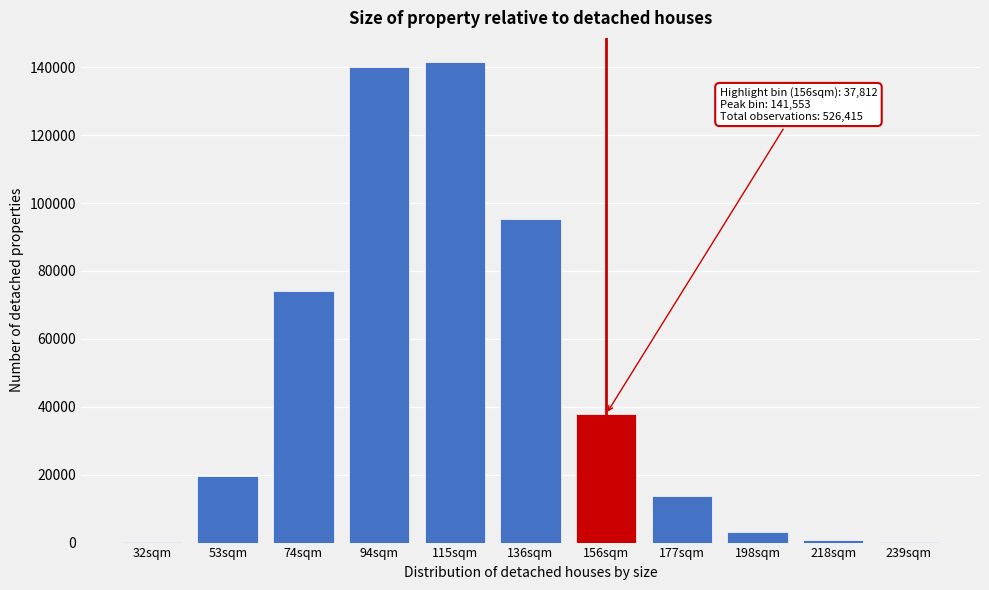

What is the sum of all values?

526415